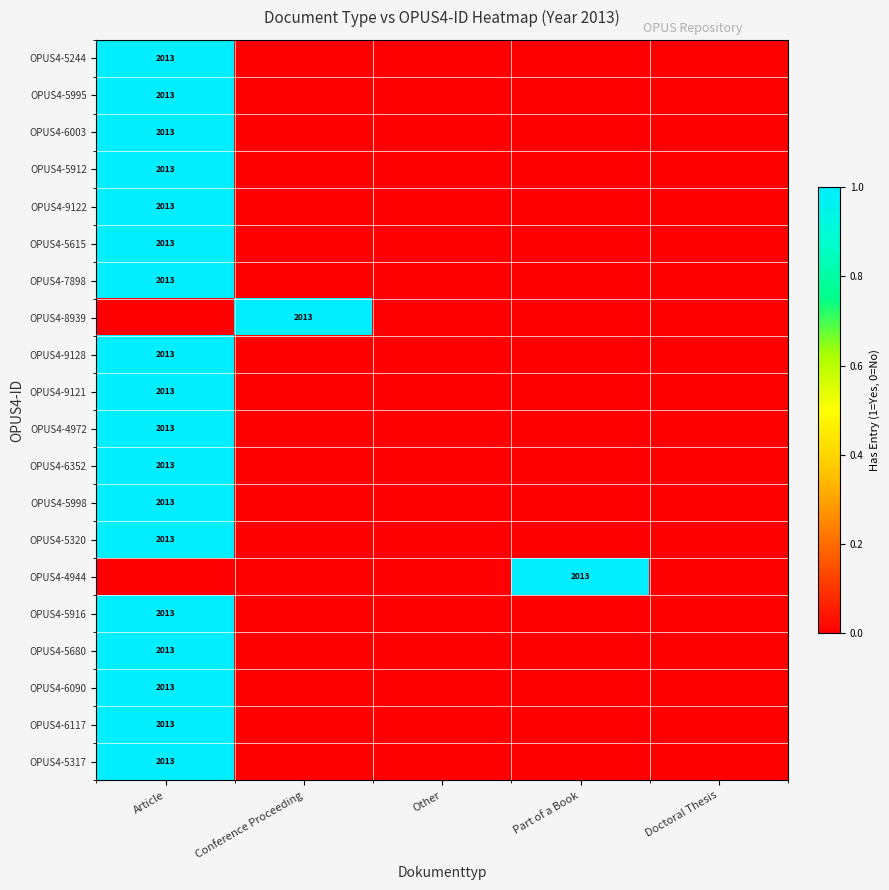

Rank the categories by OPUS4-6117 value from highest to lowest.

Article, Conference Proceeding, Other, Part of a Book, Doctoral Thesis